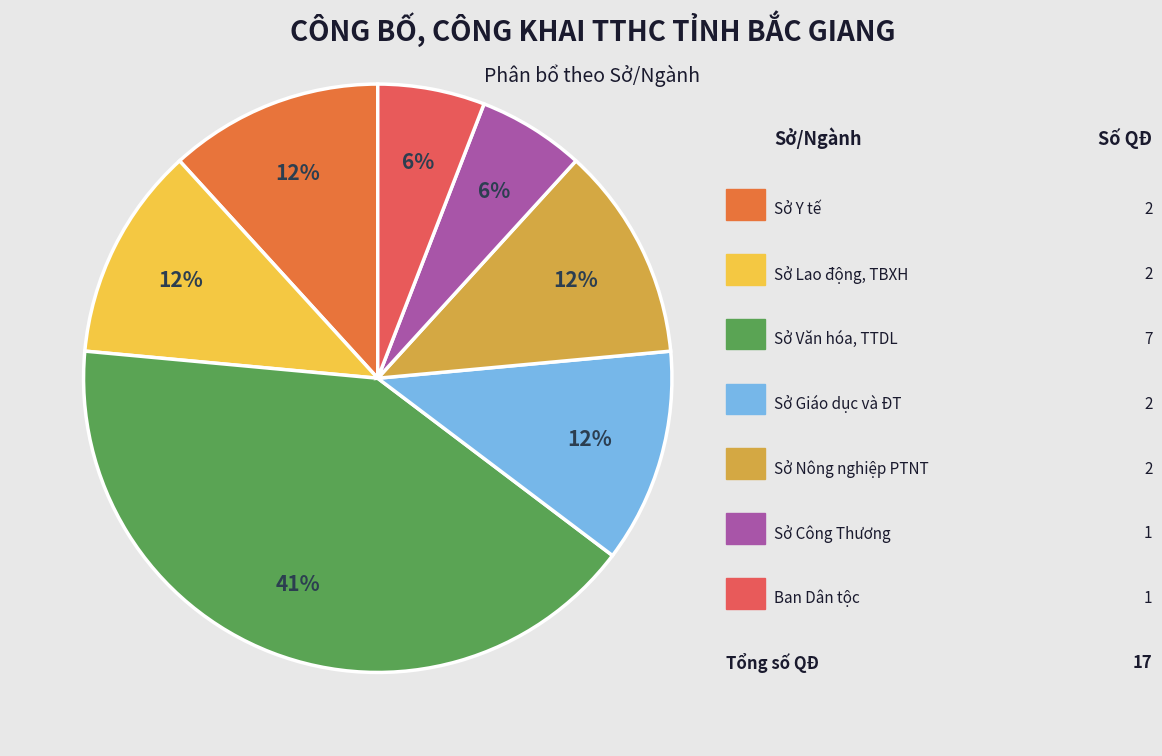

How many segments does this pie chart have?

7